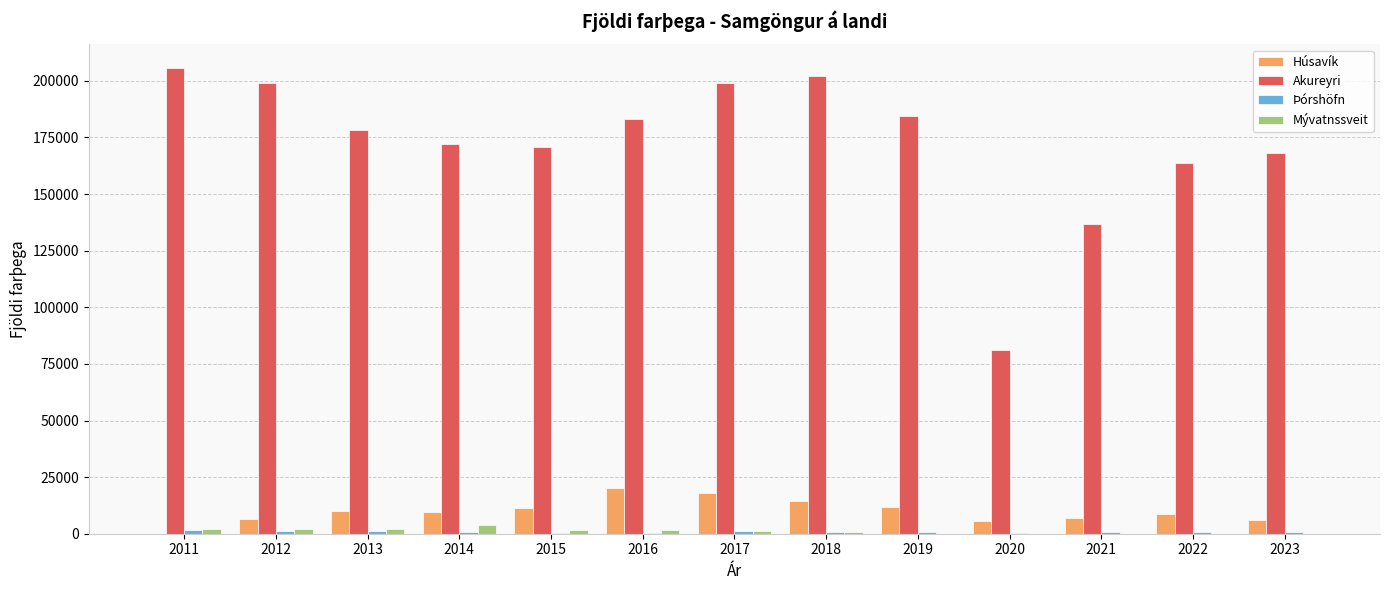

Is the value of Húsavík at 2019 greater than the value of Mývatnssveit at 2016?

Yes